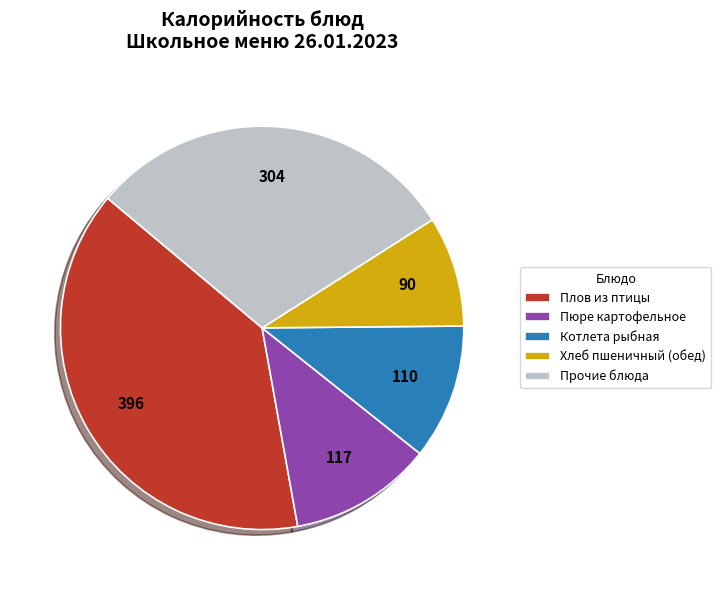

Does Пюре картофельное account for over 50% of the chart?

No